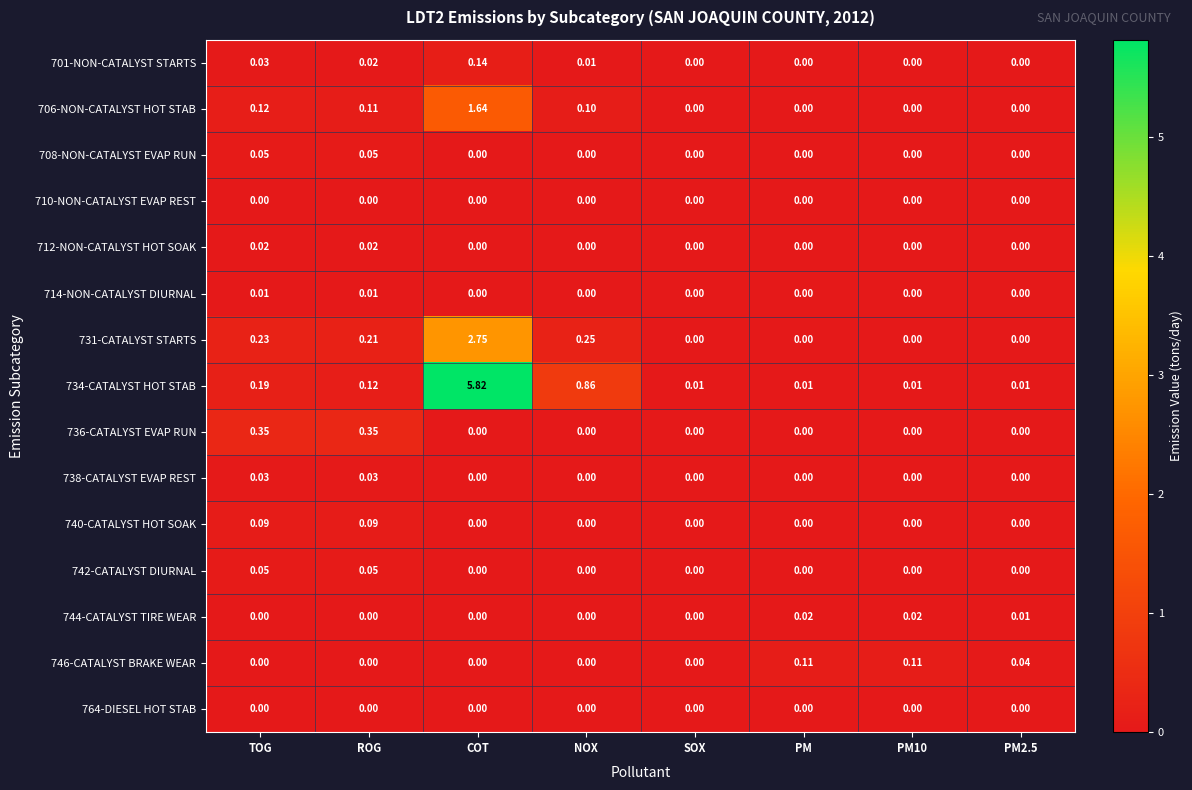

At which label is 734-CATALYST HOT STAB closest to 2?

NOX